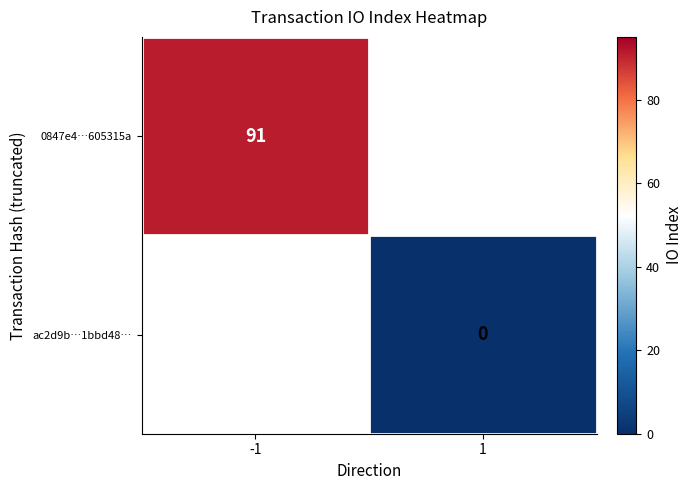

The 0847e4…605315a series shows 131 at -1. True or false?

False